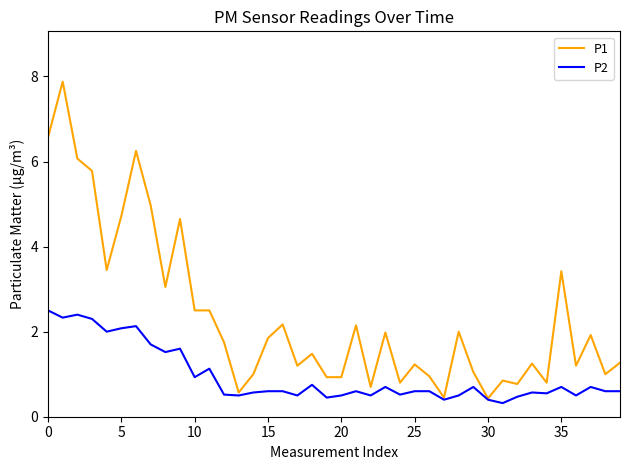

Rank the series by their average value, from highest to lowest.

P1, P2